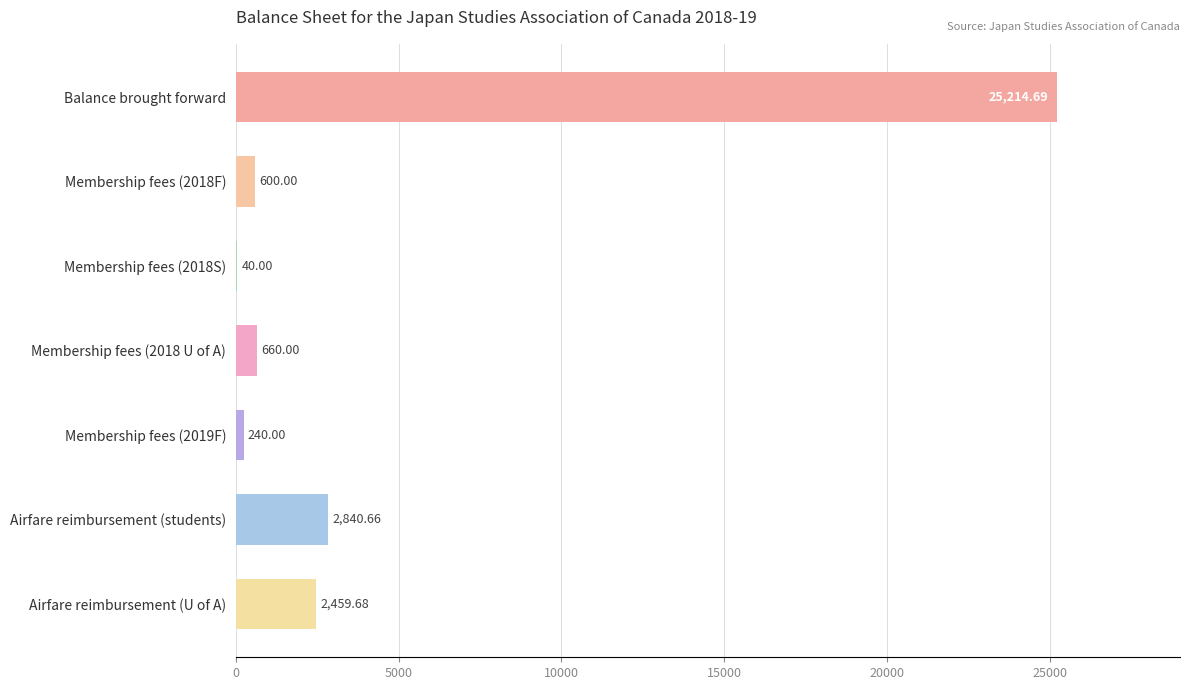

What is the sum of all values?

32055.0